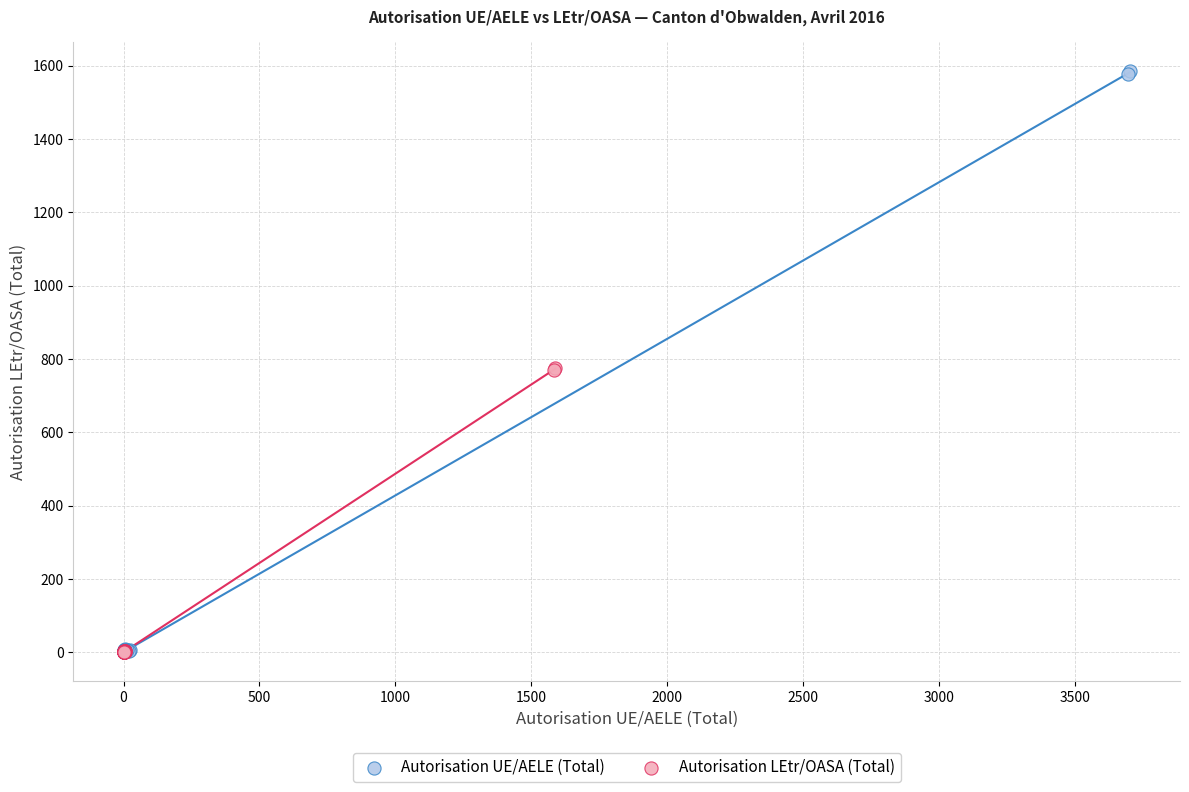

Which series has the widest spread of Y values?

Autorisation UE/AELE (Total)